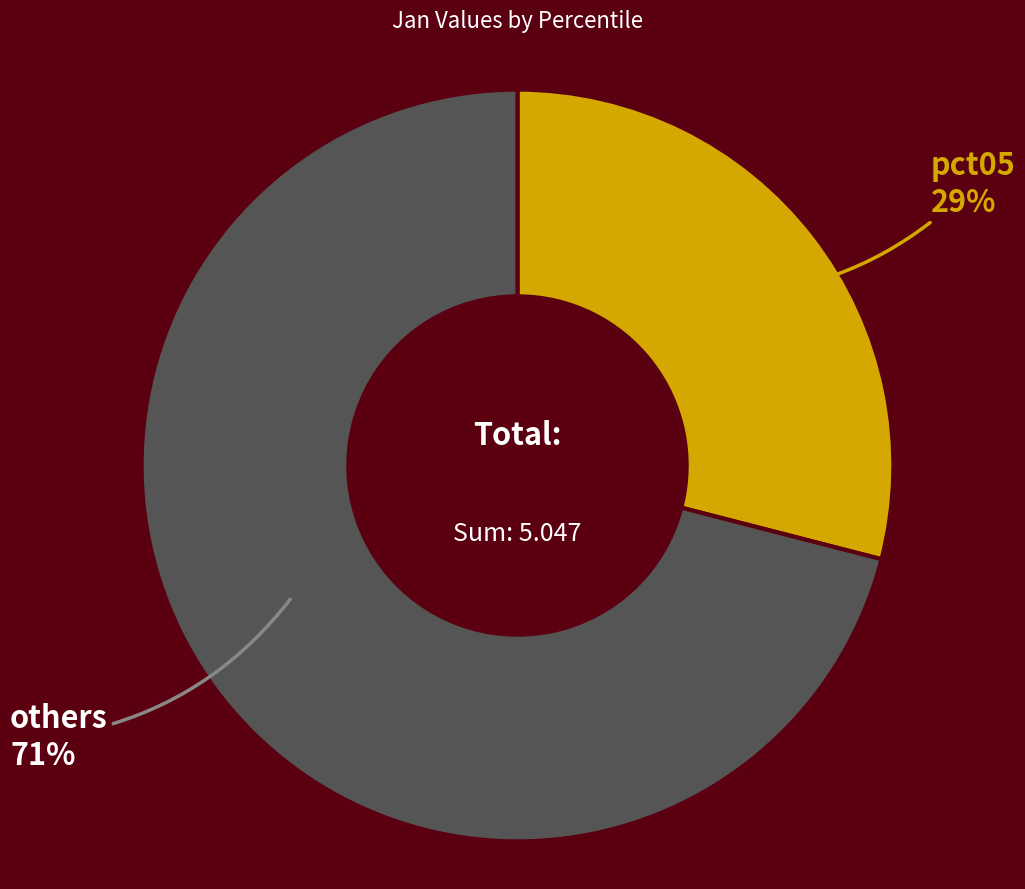

Which category accounts for the majority?

others